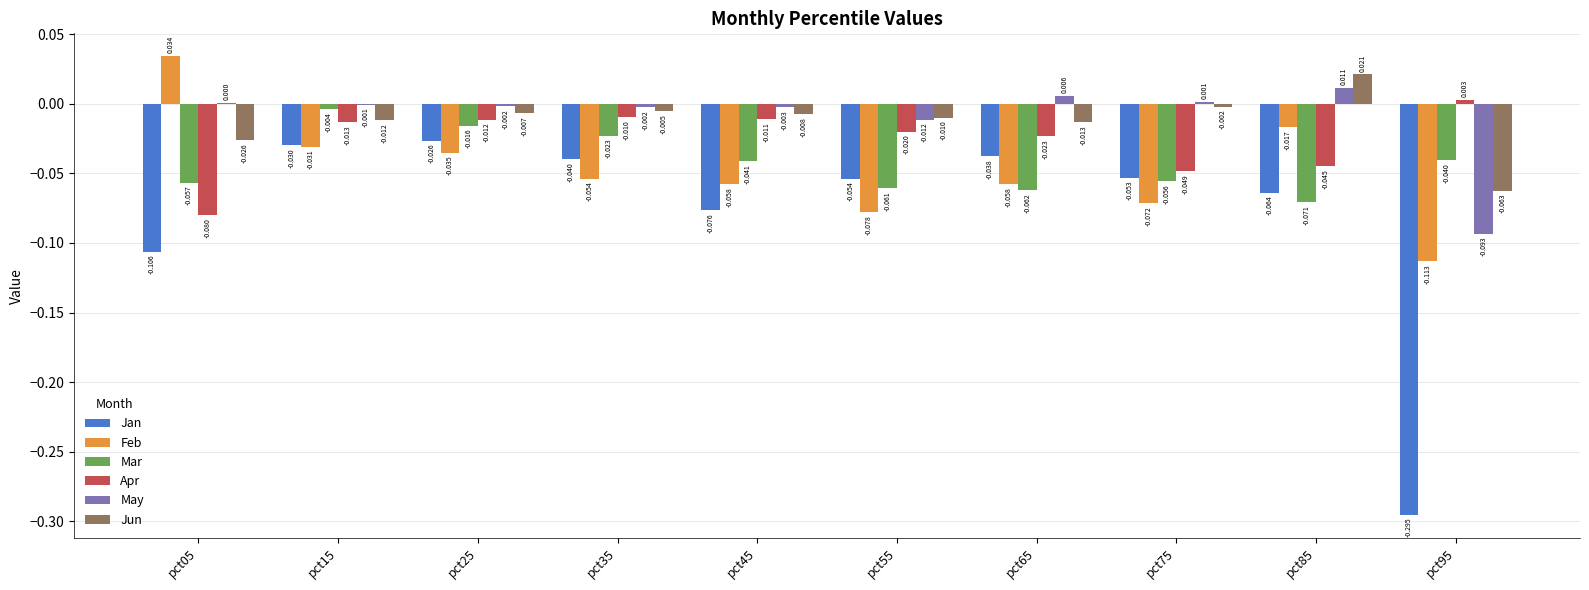

How many categories are shown in the chart?

10